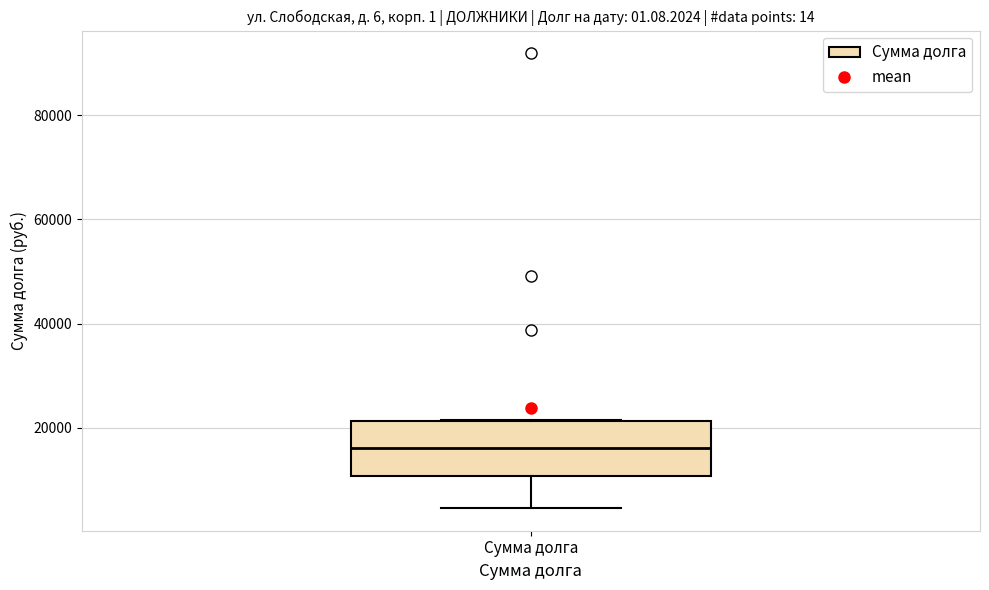

Where does the lower whisker of the box for Сумма долга end on the y-axis? The values are not printed on the chart, so give them approximately, as read against the axis.

4000